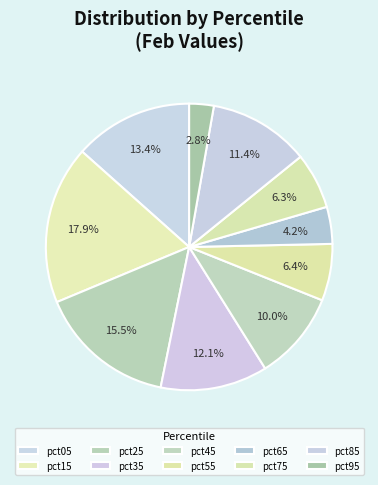

To the nearest percent, what portion does pct35 represent?

12%